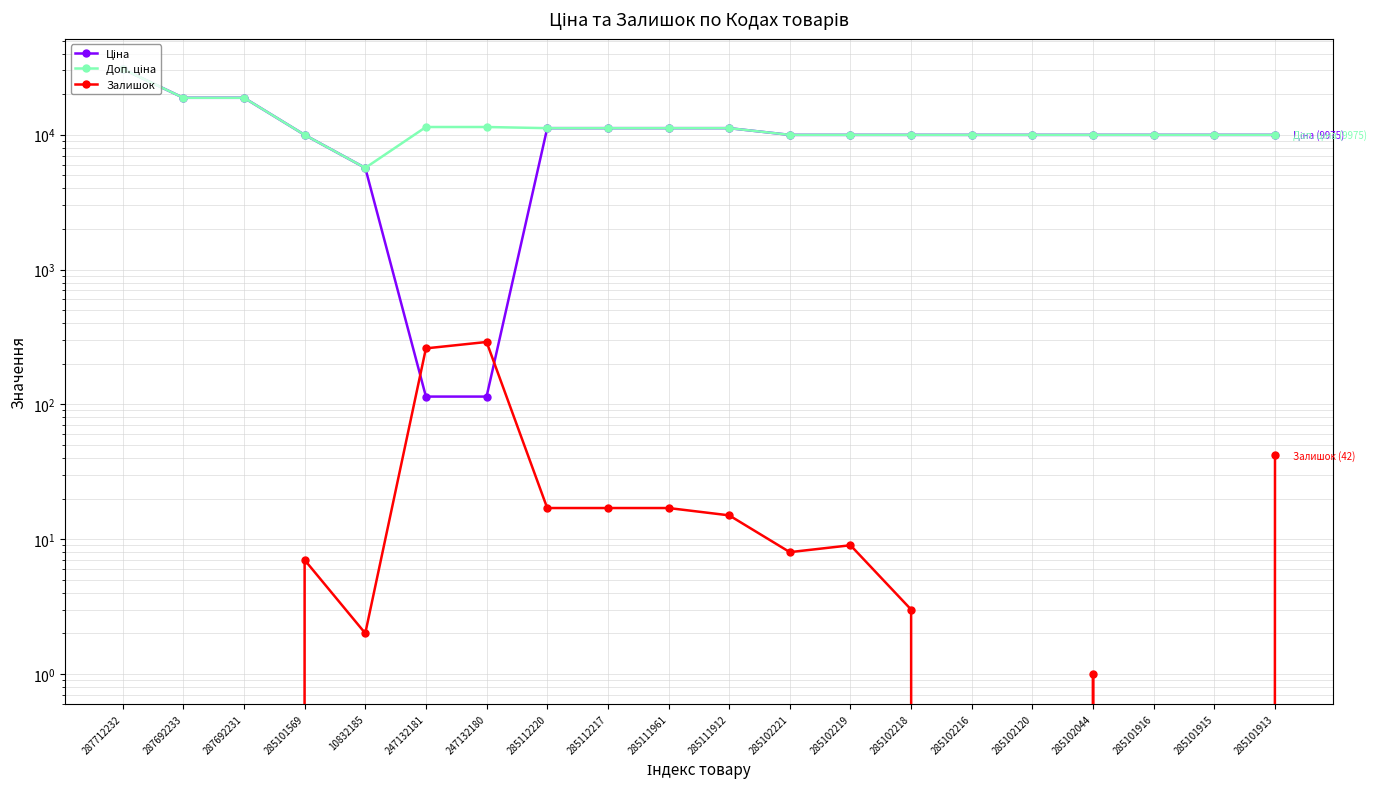

Which series has the largest total across all categories?

Доп. ціна